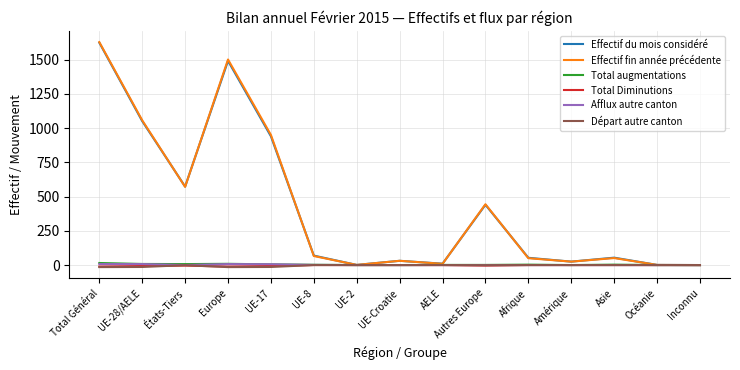

At which label does Effectif du mois considéré first exceed 54?

Total Général